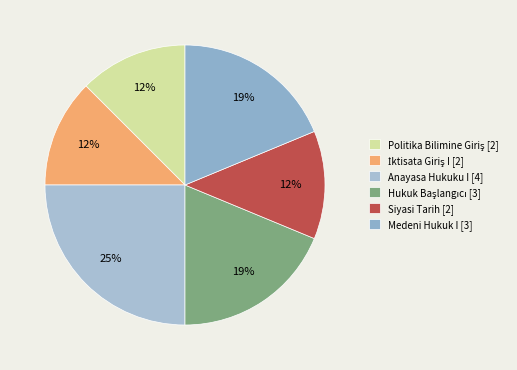

How many segments does this pie chart have?

6